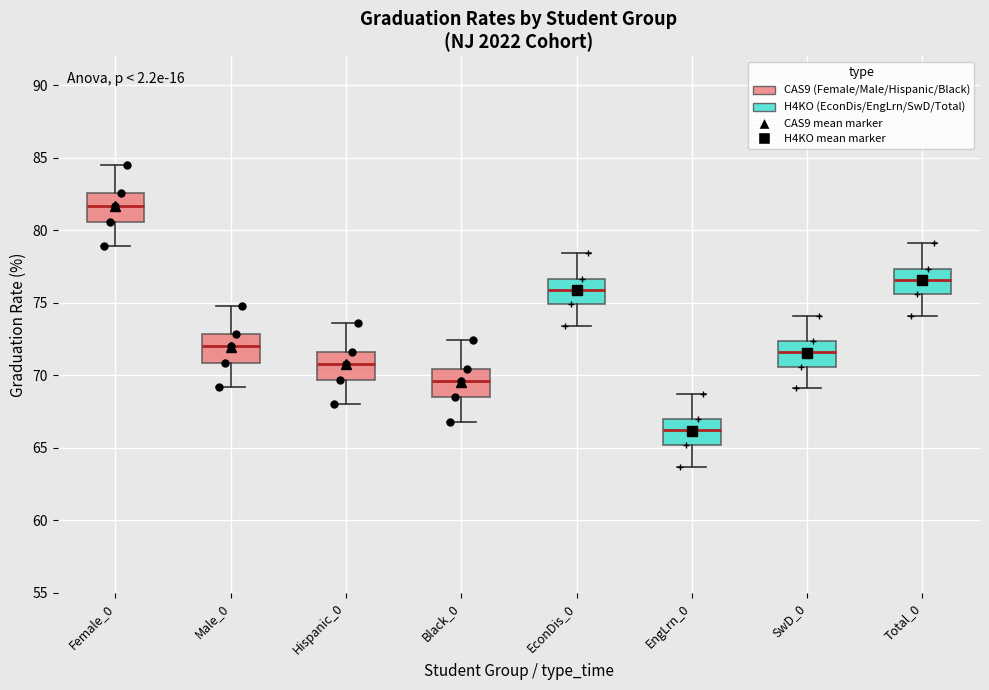

Where is the upper edge of the box for Hispanic_0 on the y-axis? The values are not printed on the chart, so give them approximately, as read against the axis.

71.5